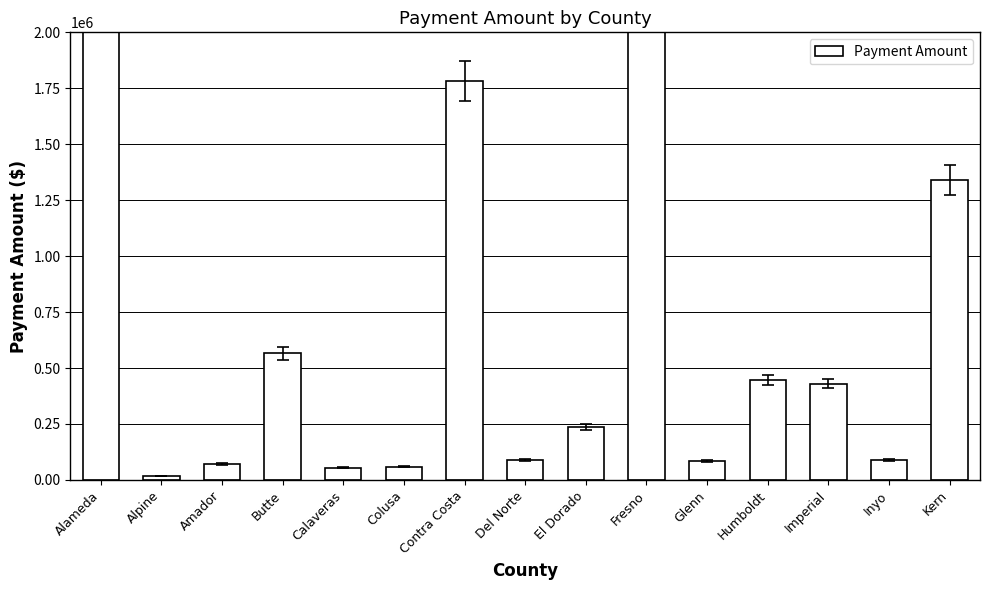

Where does the data first go above 236862?

Alameda